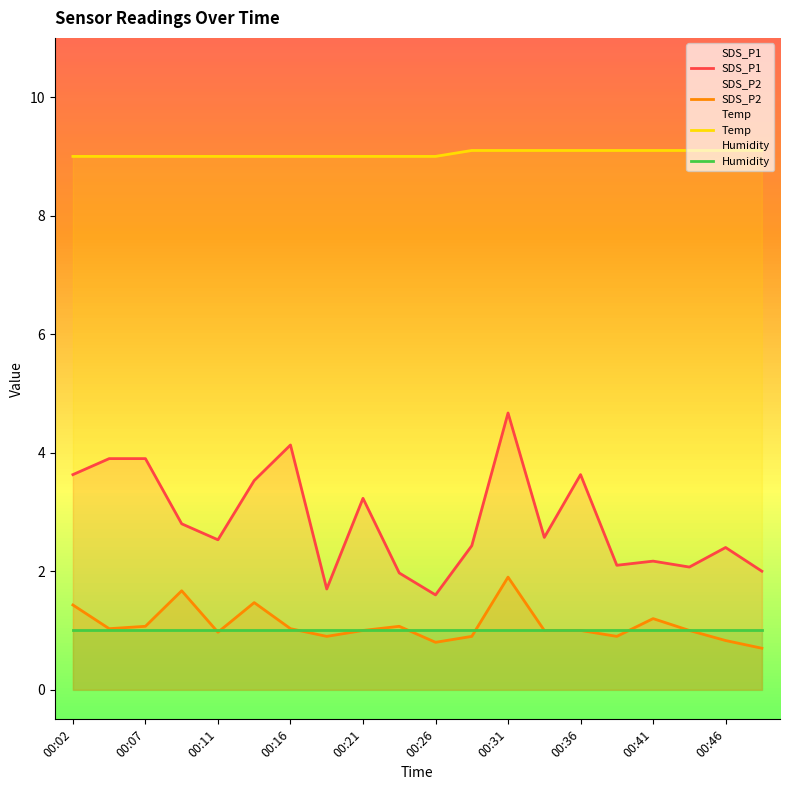

What are all the series names shown in the legend?

SDS_P1, SDS_P2, Temp